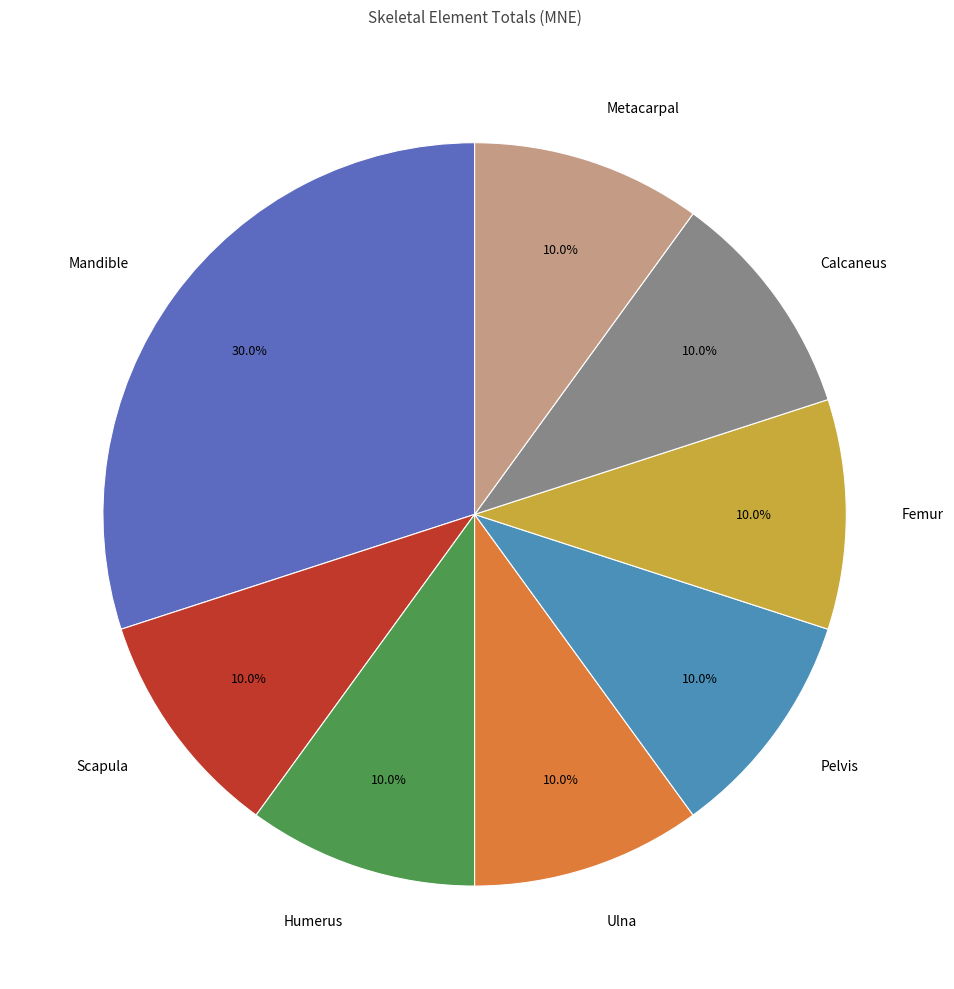

Does Pelvis account for over 50% of the chart?

No